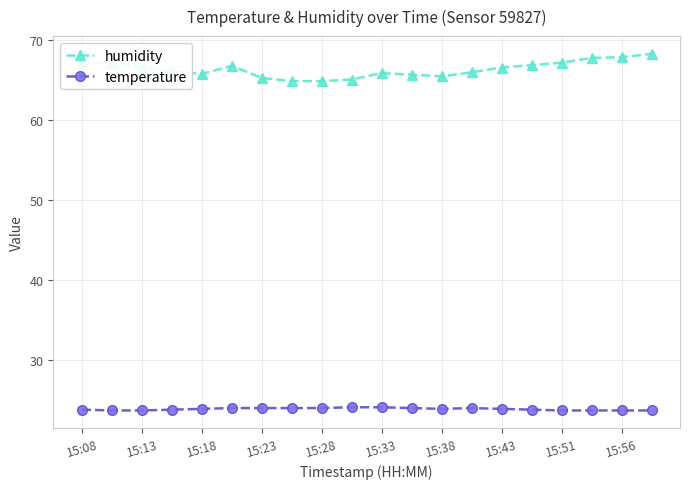

Does the chart have visible grid lines?

Yes